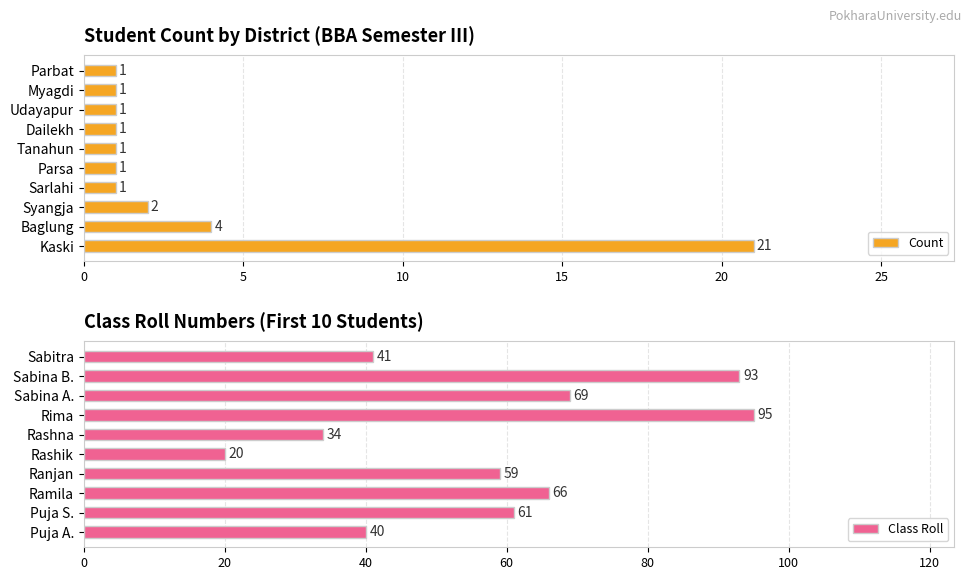

Rank the series by their maximum value, from lowest to highest.

Count, Class Roll